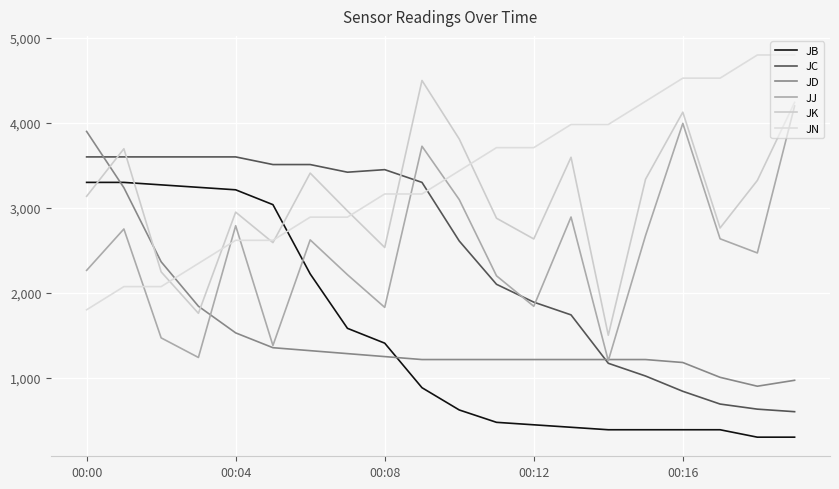

True or false: JD and JK cross at least once.

True